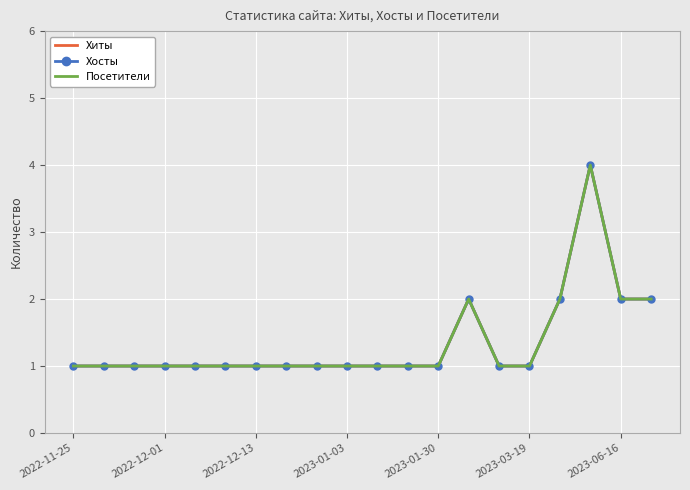

True or false: Хосты and Хиты intersect in this chart.

False